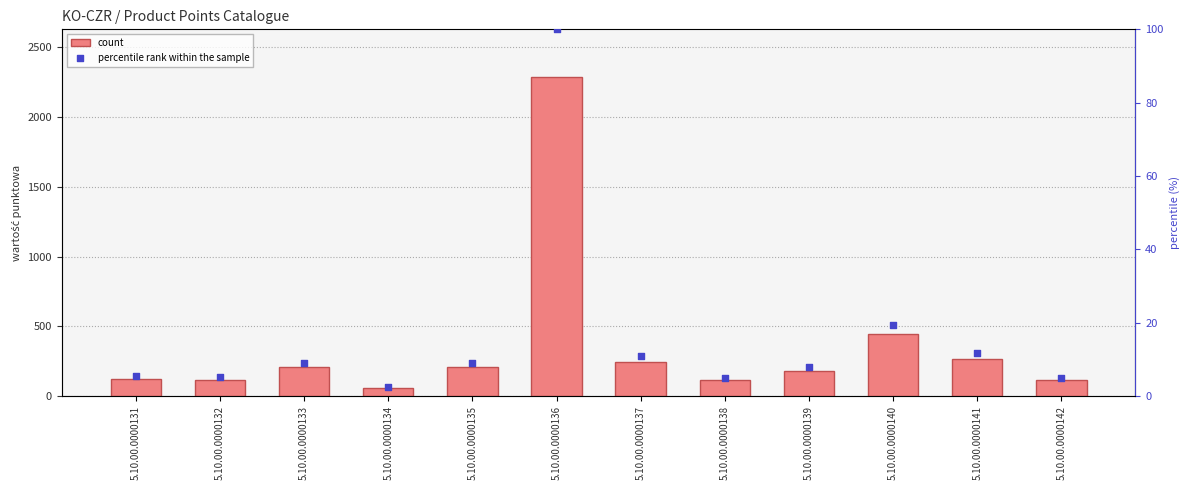

Is the value of count at 5.10.00.0000138 greater than the value of percentile rank within the sample at 5.10.00.0000138?

Yes